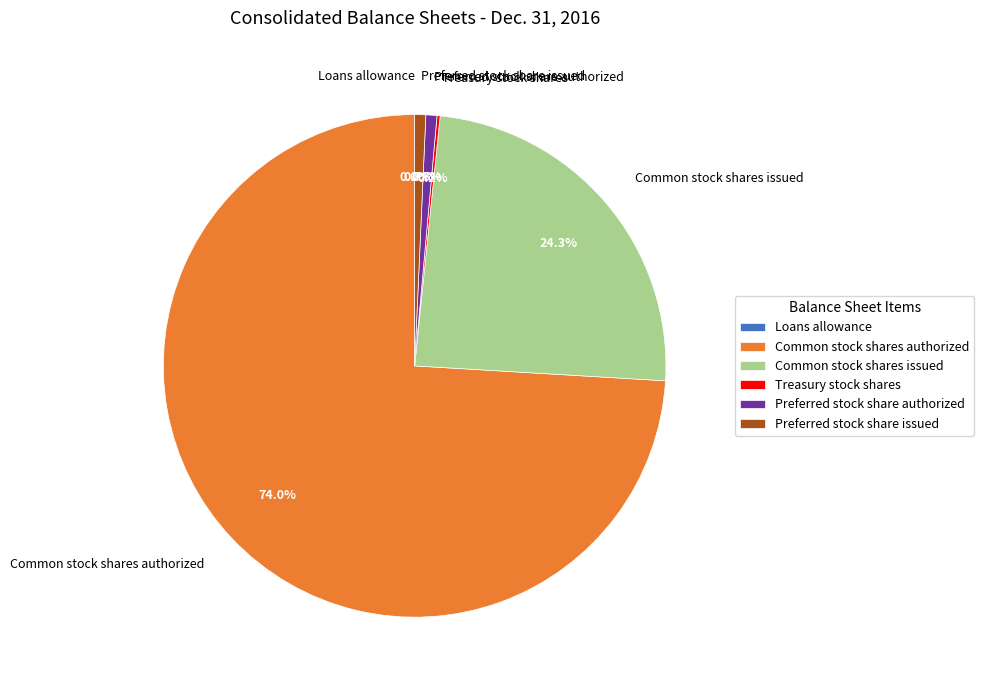

What portion of the pie excludes Preferred stock share authorized?

99.3%